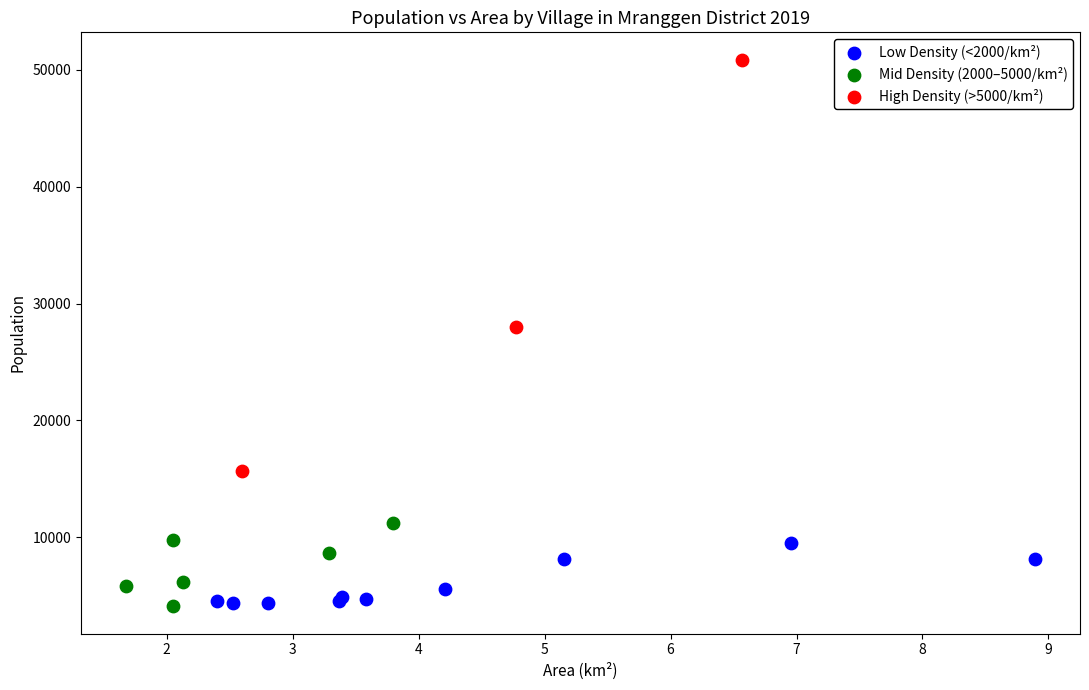

What are all the series names shown in the legend?

Low Density (<2000/km²), Mid Density (2000–5000/km²), High Density (>5000/km²)